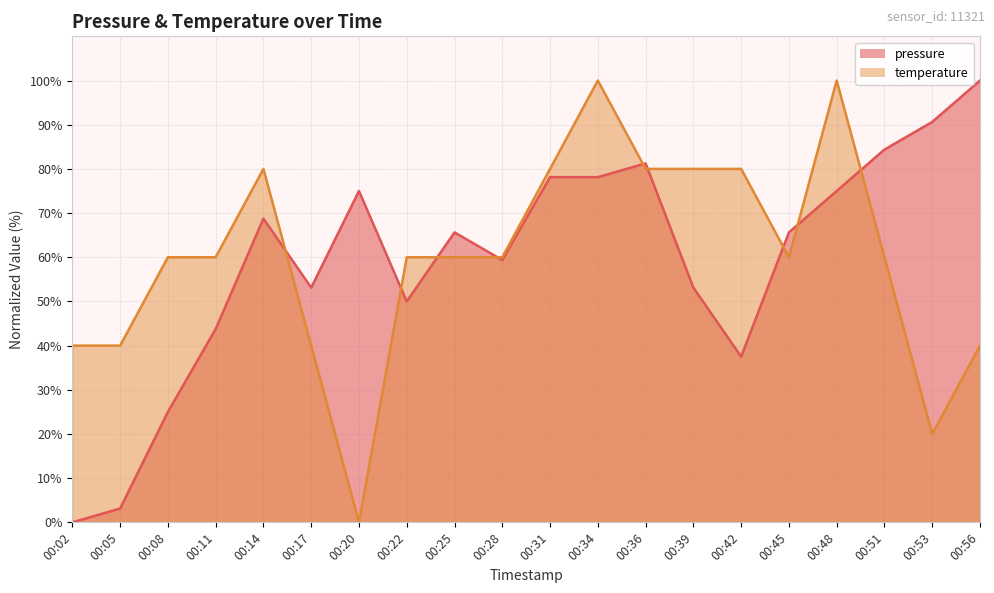

Is the value of temperature at 00:14 greater than the value of pressure at 00:42?

Yes